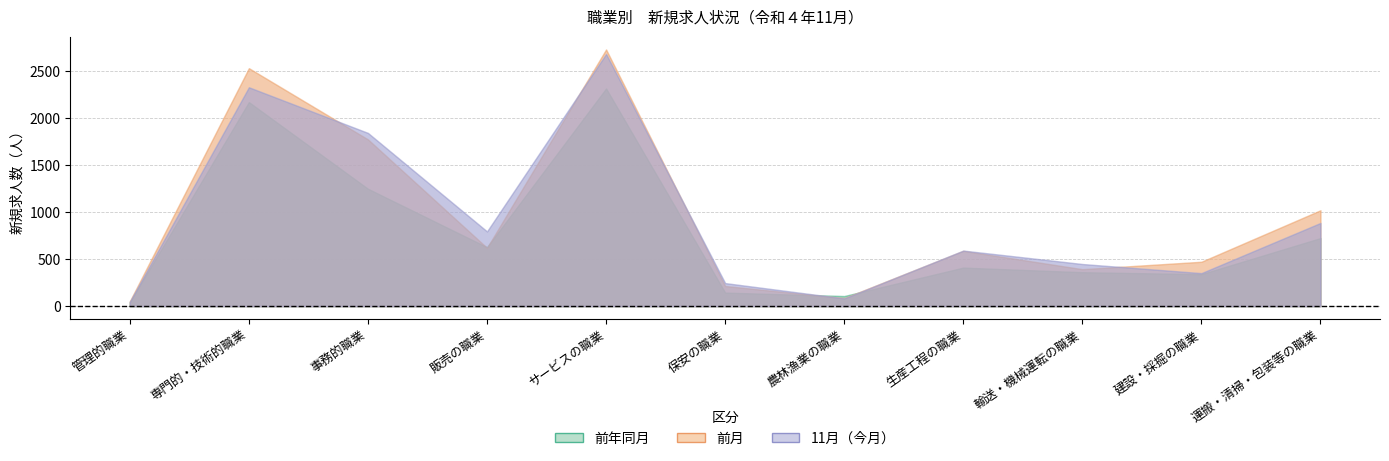

Where does the 前年同月 series first go above 410?

専門的・技術的職業